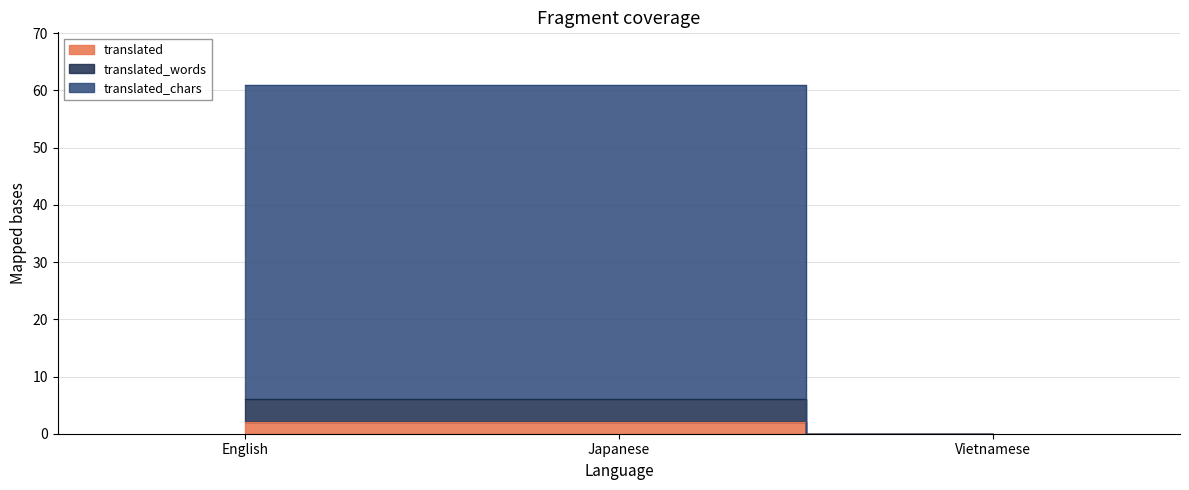

Does the chart have visible grid lines?

Yes